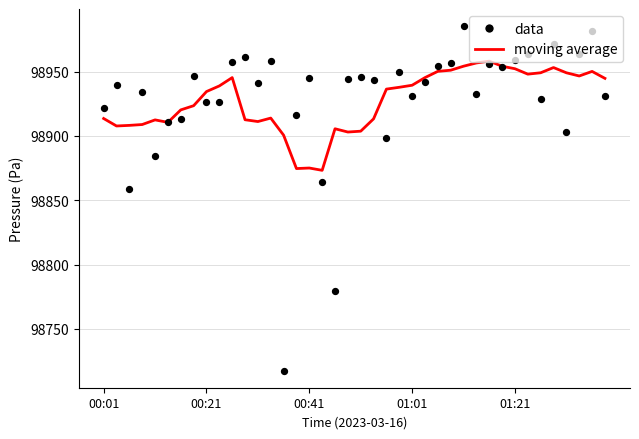

Which series has the largest Y range (max minus min)?

data